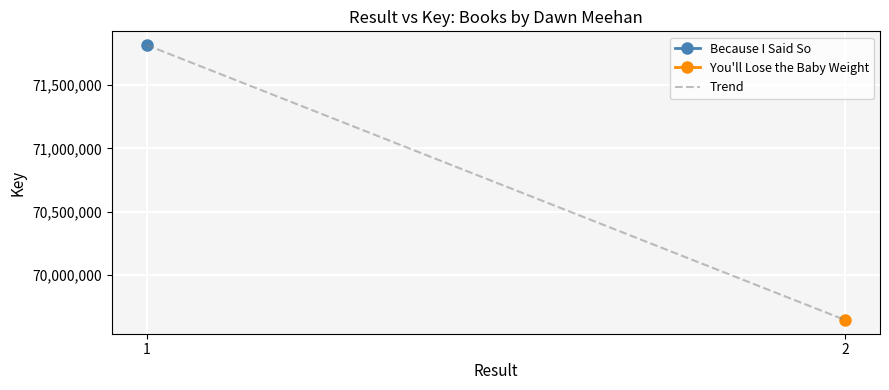

What is the difference between the values at 1 and 2?

2172794